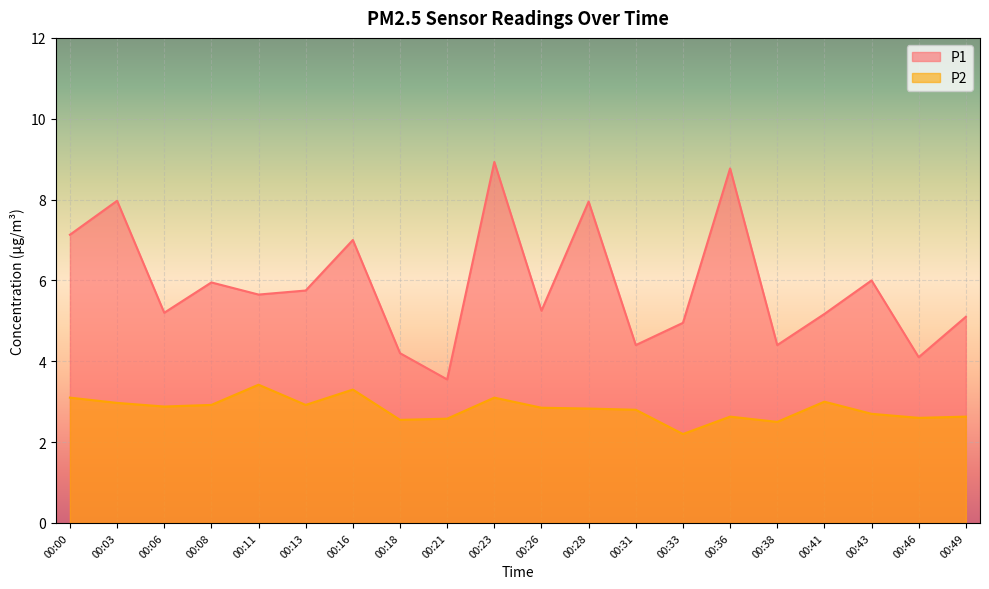

How many values in the P1 series exceed 5?

14